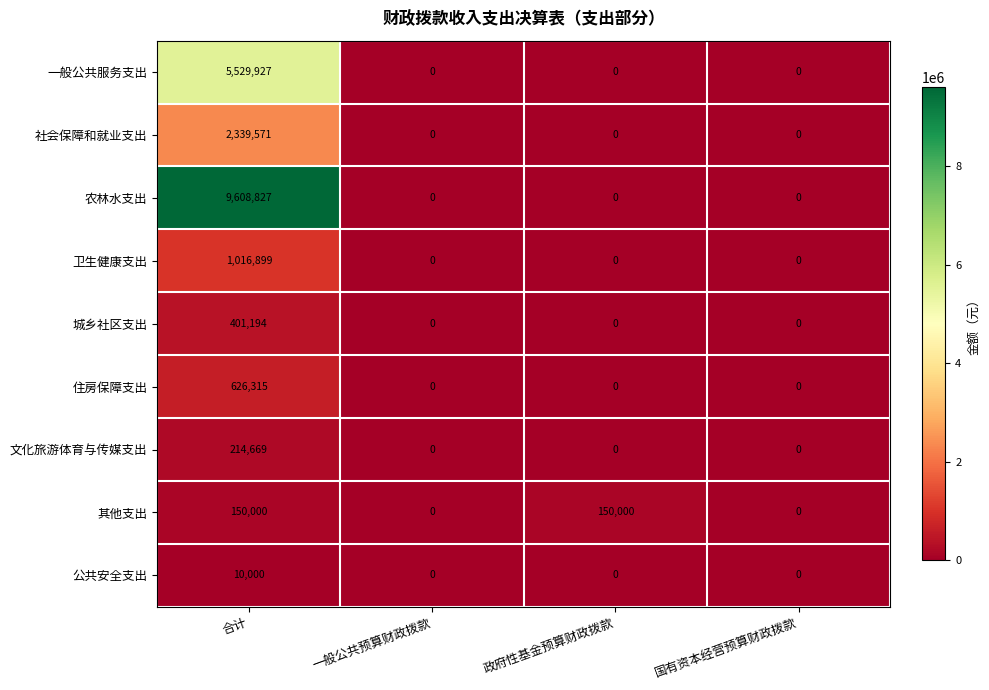

Which series changed the most between 合计 and 政府性基金预算财政拨款?

农林水支出